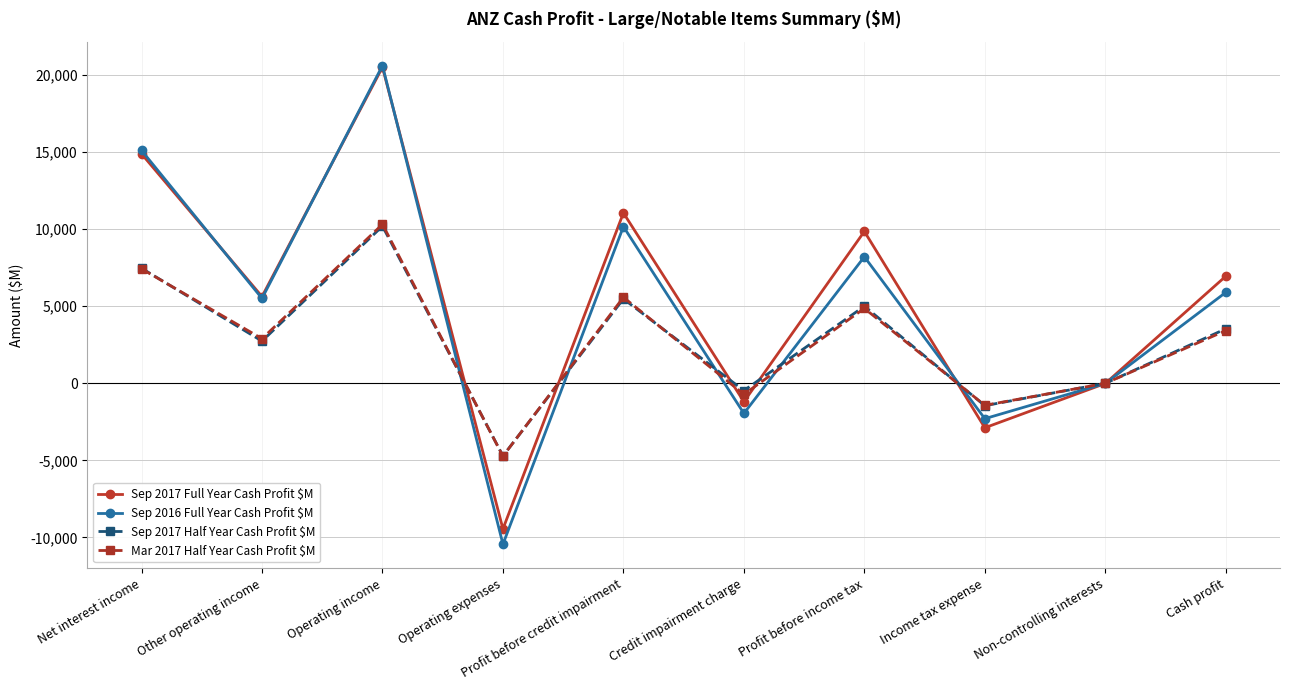

Is this an area chart (filled region under the line)?

No